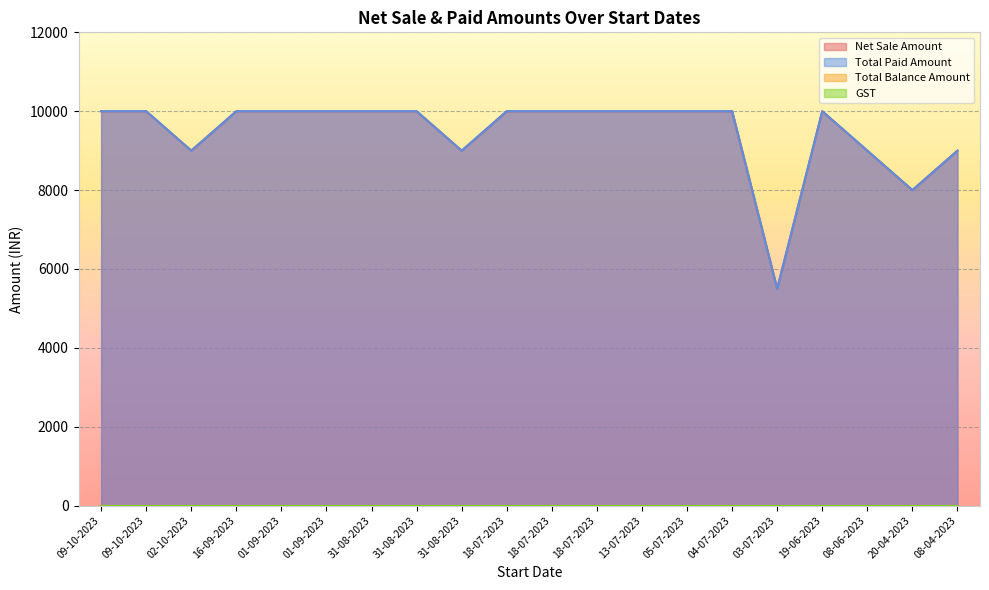

At 18-07-2023, list the series in order from smallest to largest.

Net Sale Amount, Total Paid Amount